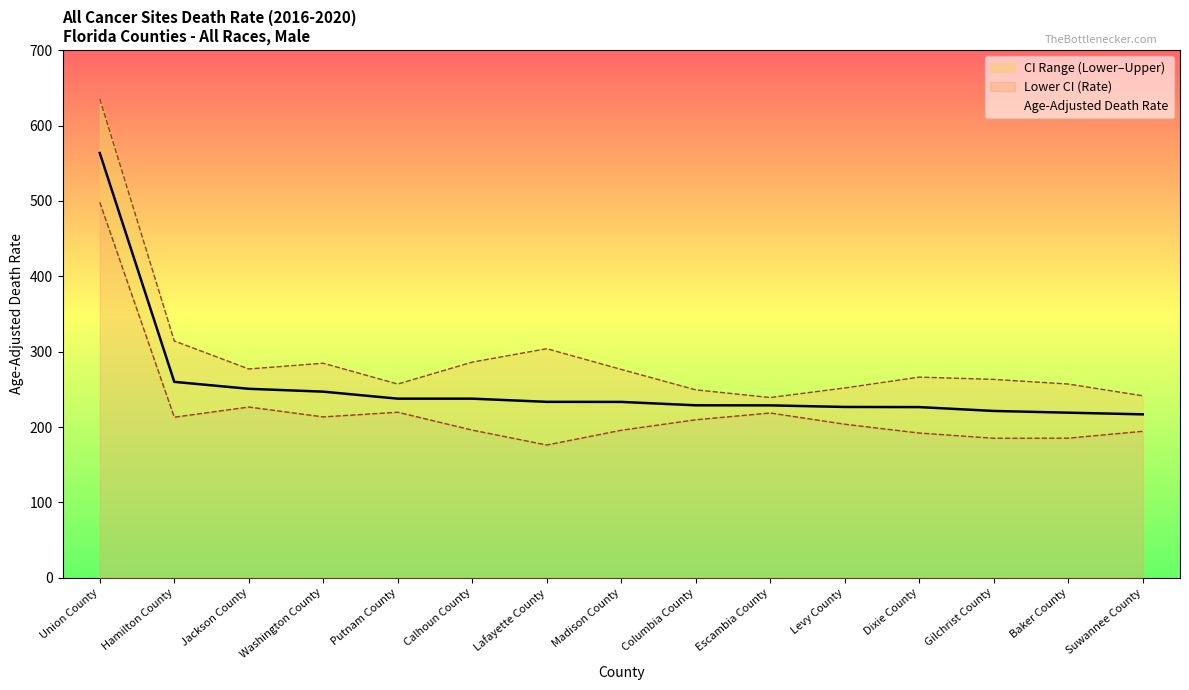

True or false: Age-Adjusted Death Rate has more than 1 interior local peaks.

False